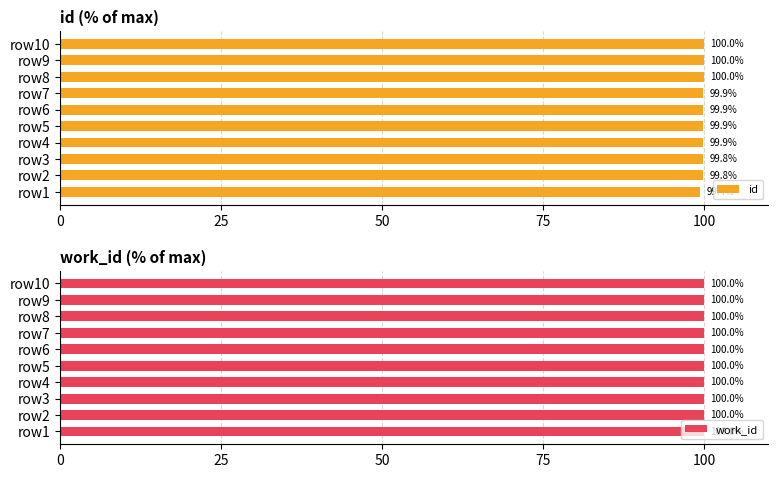

What value does the work_id series have at row7?

100.0